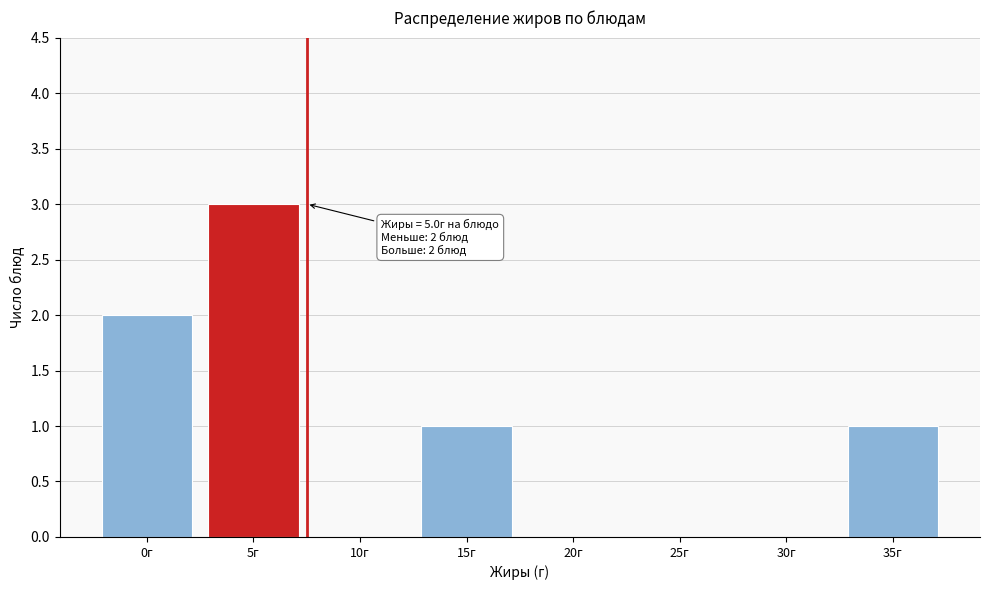

Reading right to left, extract all data points from this chart.

35г=1	30г=0	25г=0	20г=0	15г=1	10г=0	5г=3	0г=2